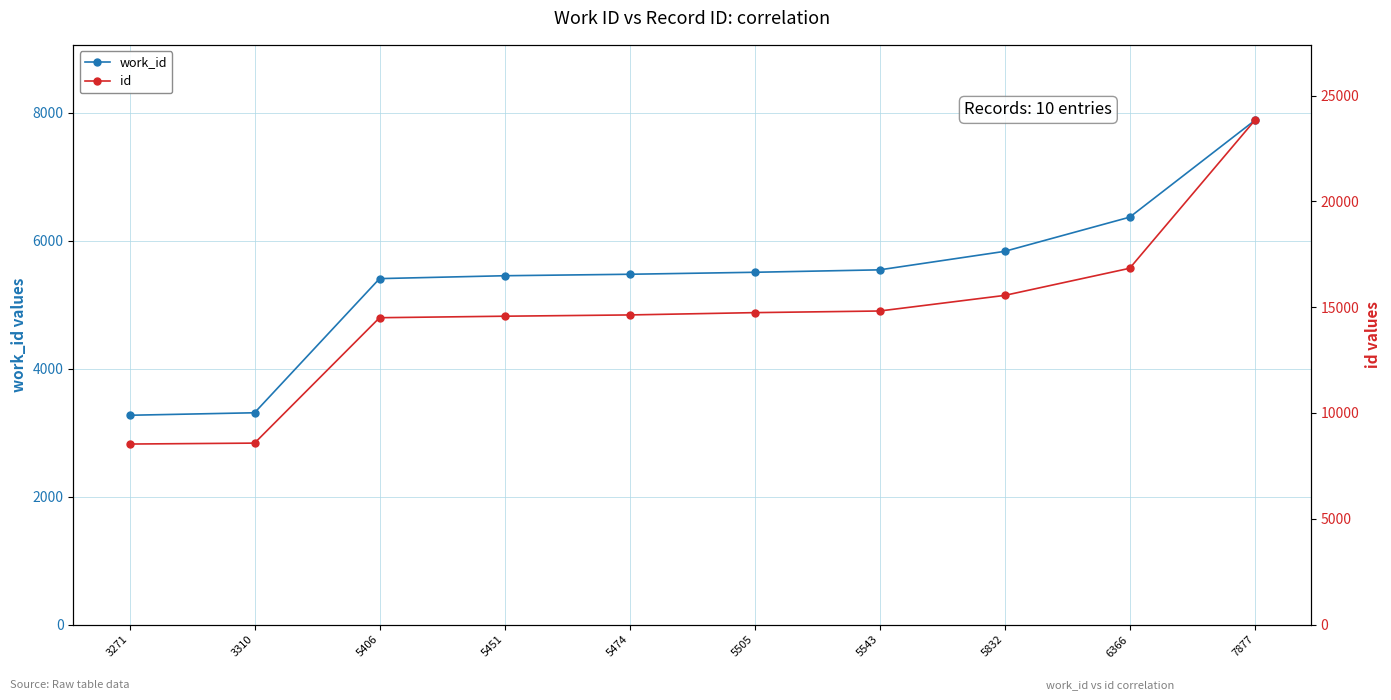

At which category is the sum across all series the highest?

7877